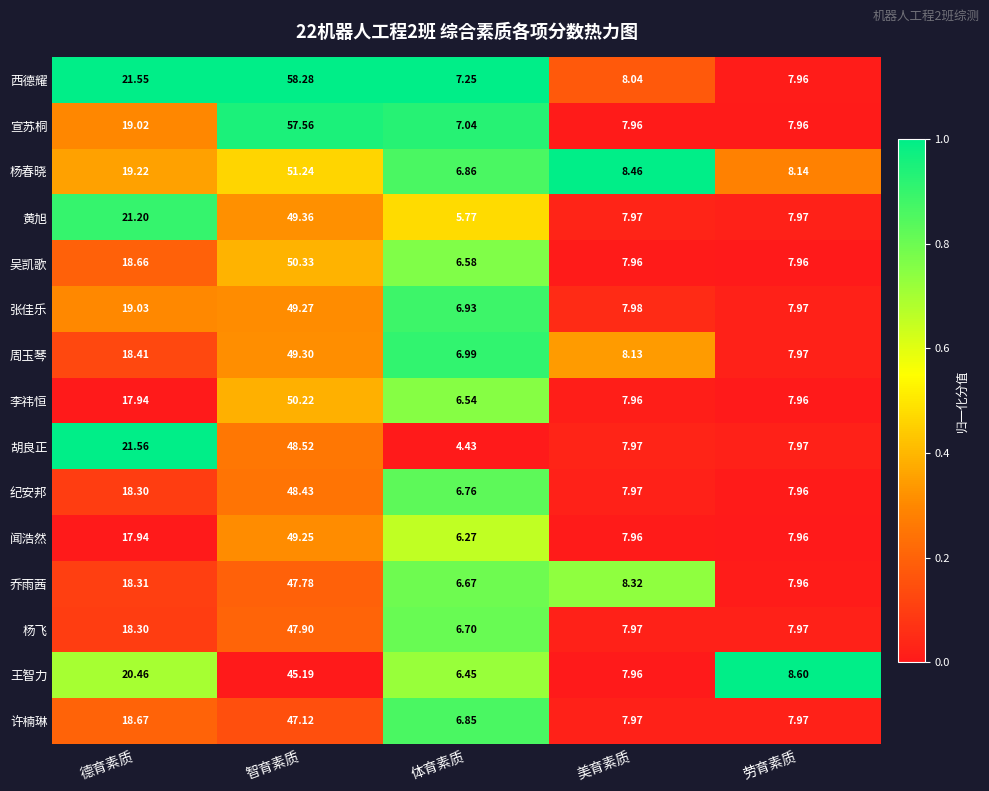

At which category is the sum across all series the highest?

智育素质